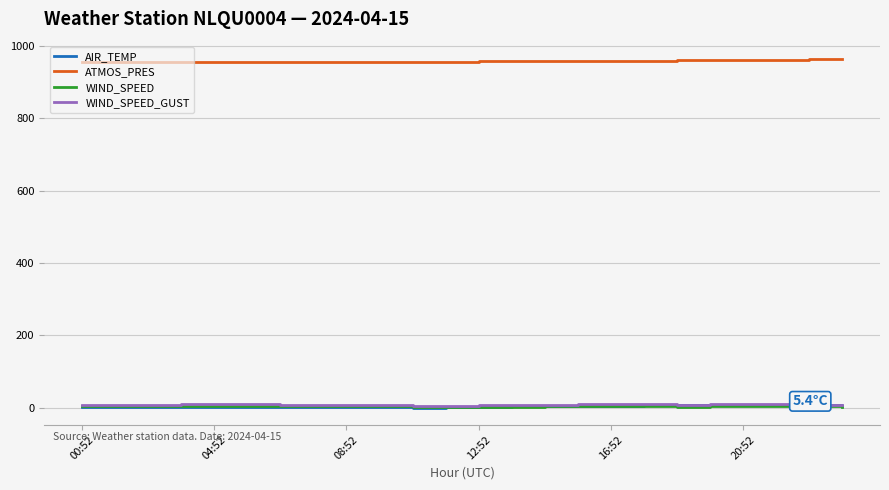

True or false: ATMOS_PRES and AIR_TEMP cross at least once.

False